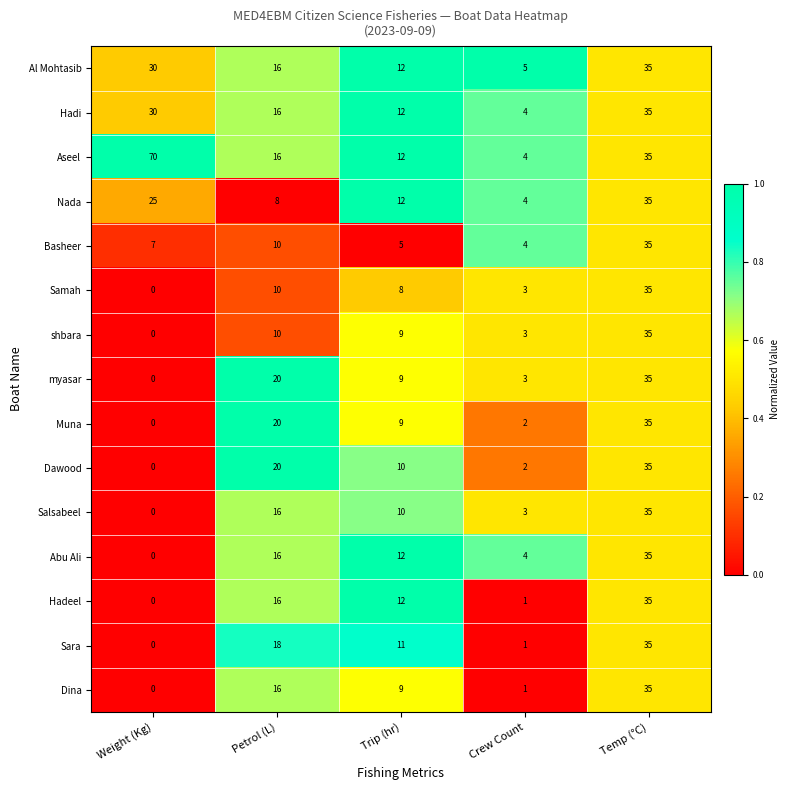

What is the sum of all shbara values?

57